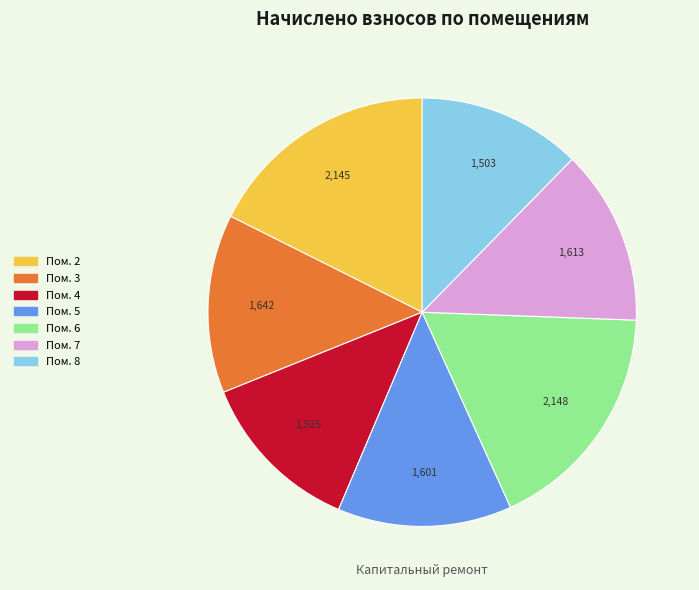

Is there a majority slice in this chart?

No